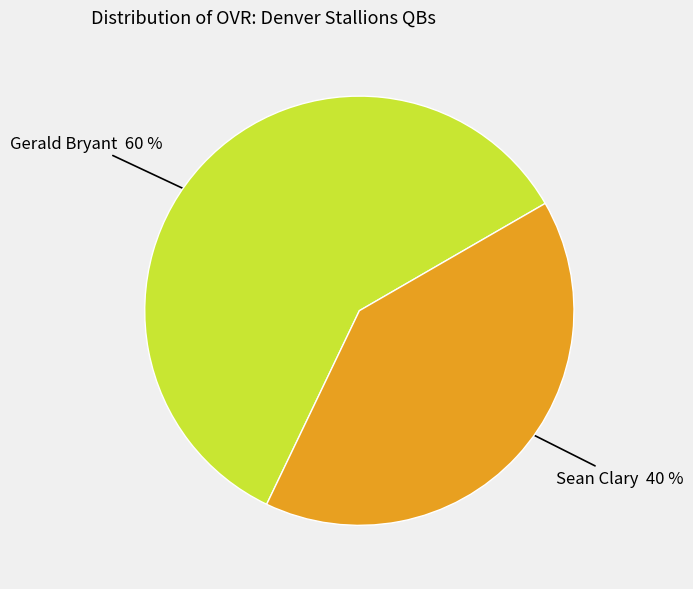

To the nearest percent, what is the average slice percentage?

50%